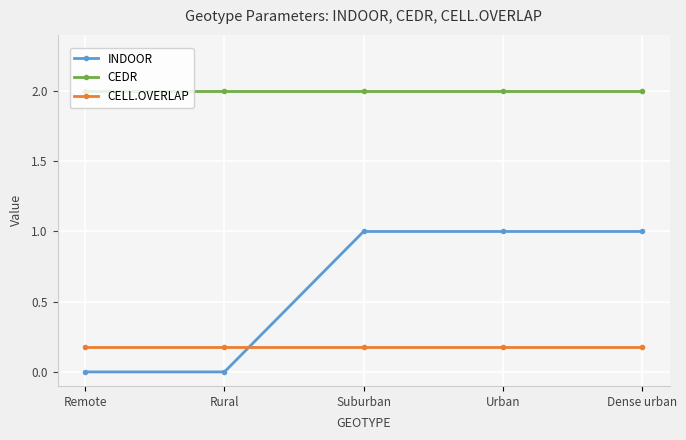

List the series in order of their peak value, lowest first.

CELL.OVERLAP, INDOOR, CEDR